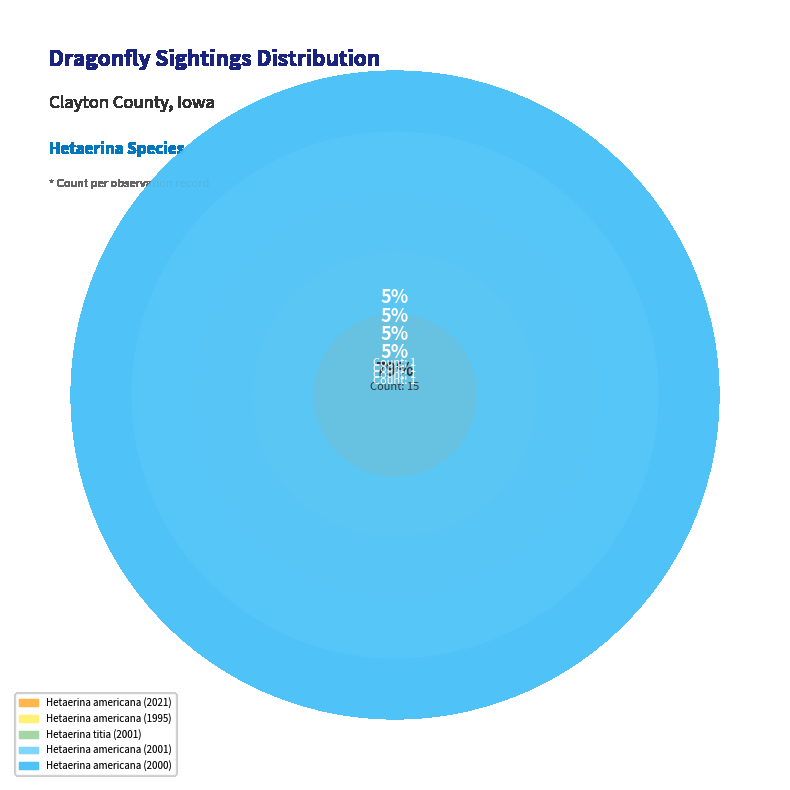

To the nearest percent, what is the combined percentage of Hetaerina americana (2021) and Hetaerina americana (2001)?

84%